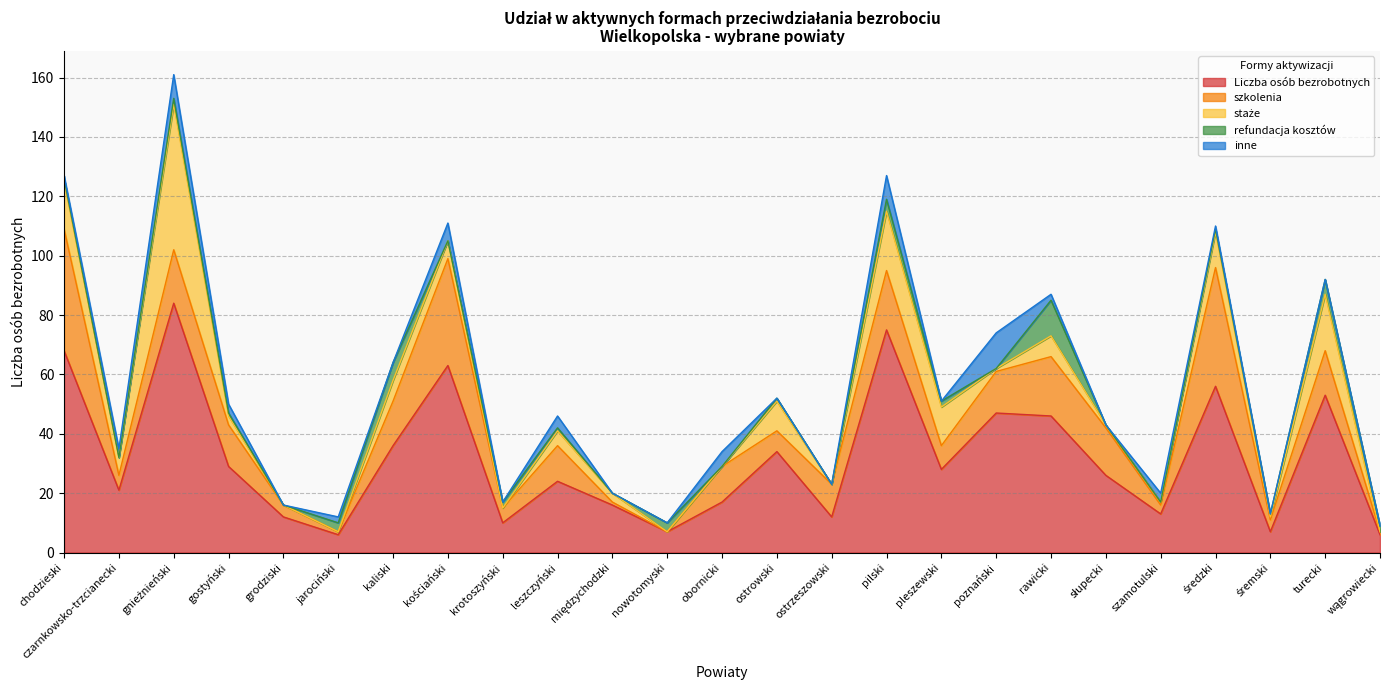

What is the highest value of the szkolenia series?

41